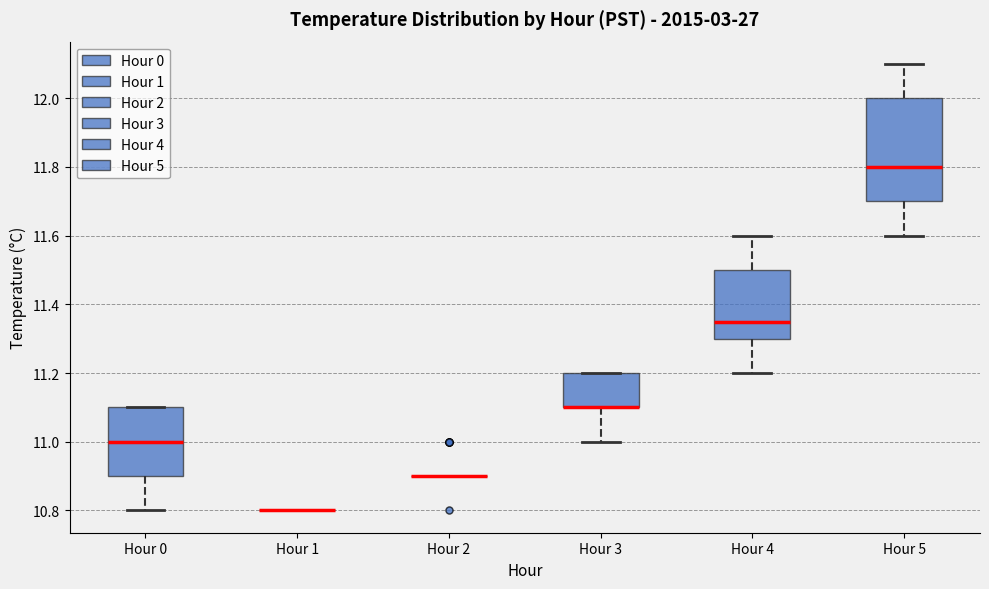

Where does the median line of the box for Hour 5 sit on the y-axis? The values are not printed on the chart, so give them approximately, as read against the axis.

11.80